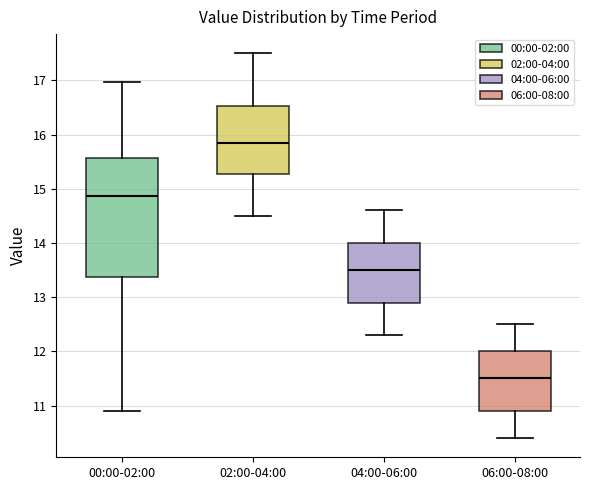

Reading left to right, transcribe this box plot: for each box, give where its median line is, the range the box spans, and where its two whiskers end, as read against the y-axis. The values are not printed on the chart, so give them approximately, as read against the axis.

00:00-02:00: median 14.9, box 13.4 to 15.6, whiskers 10.9 to 17.0
02:00-04:00: median 15.9, box 15.3 to 16.5, whiskers 14.5 to 17.5
04:00-06:00: median 13.5, box 12.9 to 14.0, whiskers 12.3 to 14.6
06:00-08:00: median 11.5, box 10.9 to 12.0, whiskers 10.4 to 12.5